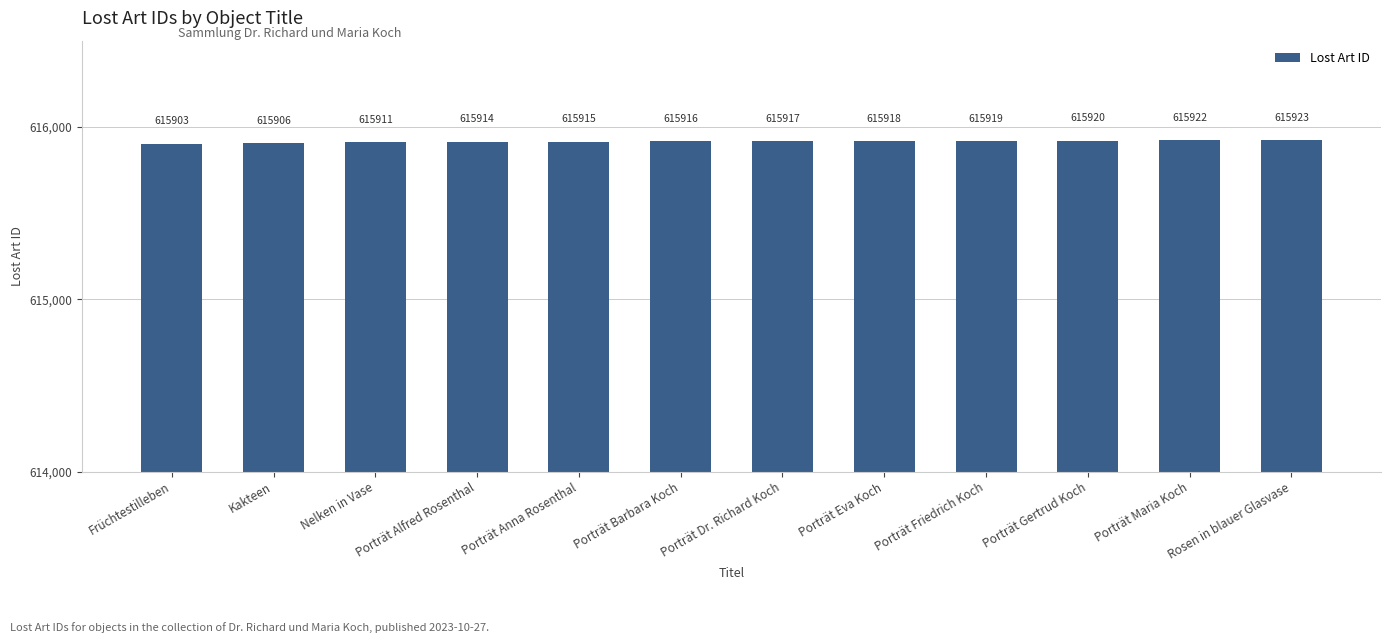

Which category has the lowest value across all series?

Früchtestilleben